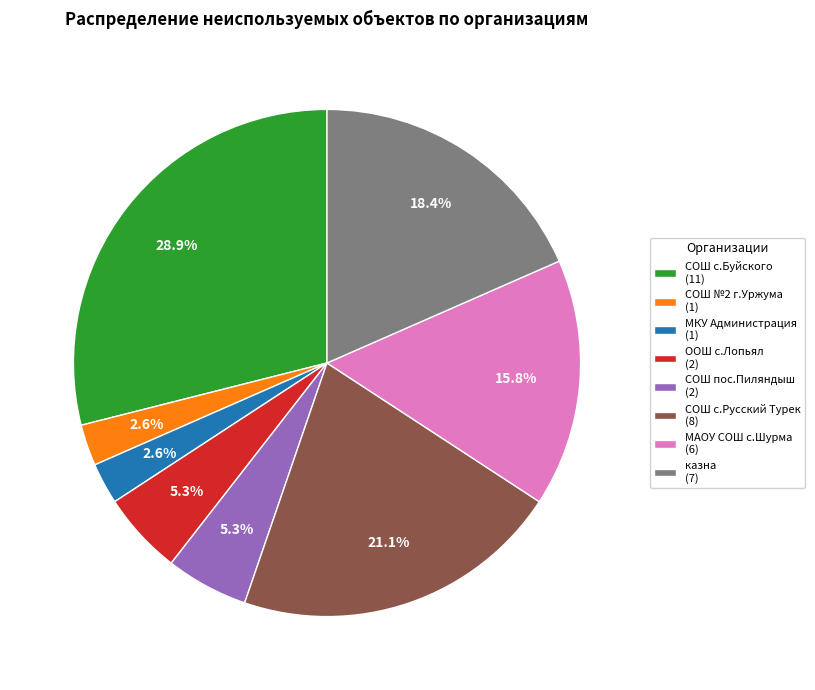

What is the ratio of the value at казна (7) to the value at МАОУ СОШ с.Шурма (6)?

1.2